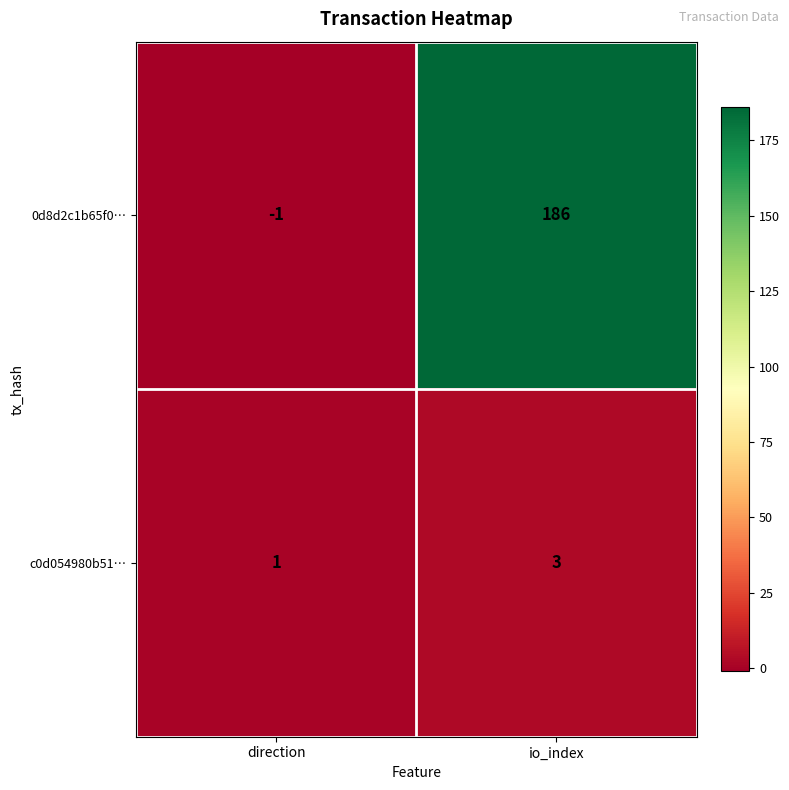

Rank the series by their average value, from highest to lowest.

0d8d2c1b65f0…, c0d054980b51…